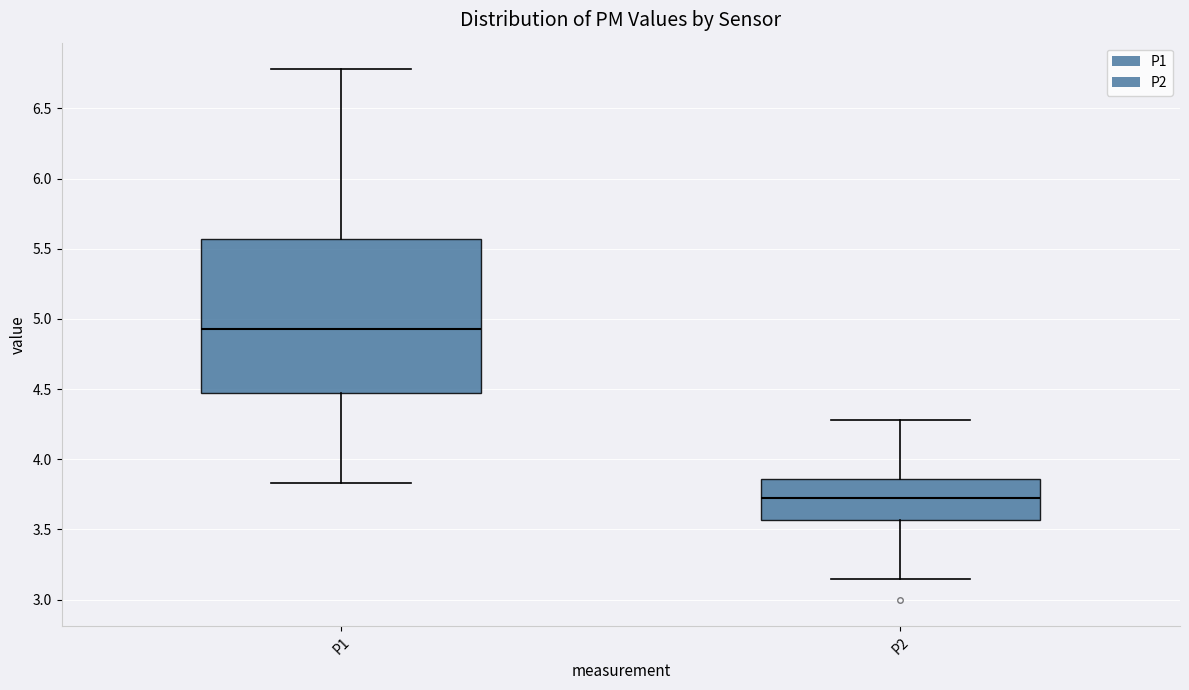

Comparing the boxes themselves (not the whiskers), which one is the tallest?

P1